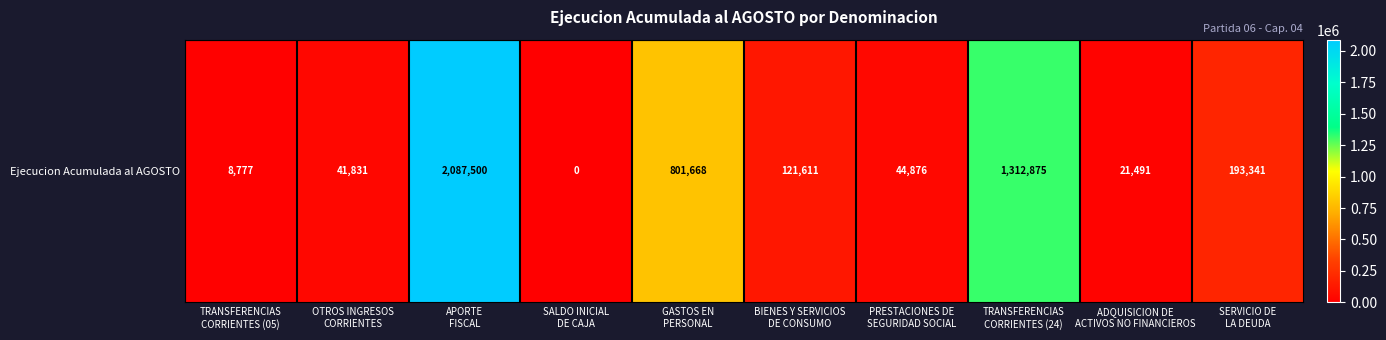

List the labels in order of value, smallest first.

SALDO INICIAL
DE CAJA, TRANSFERENCIAS
CORRIENTES (05), ADQUISICION DE
ACTIVOS NO FINANCIEROS, OTROS INGRESOS
CORRIENTES, PRESTACIONES DE
SEGURIDAD SOCIAL, BIENES Y SERVICIOS
DE CONSUMO, SERVICIO DE
LA DEUDA, GASTOS EN
PERSONAL, TRANSFERENCIAS
CORRIENTES (24), APORTE
FISCAL